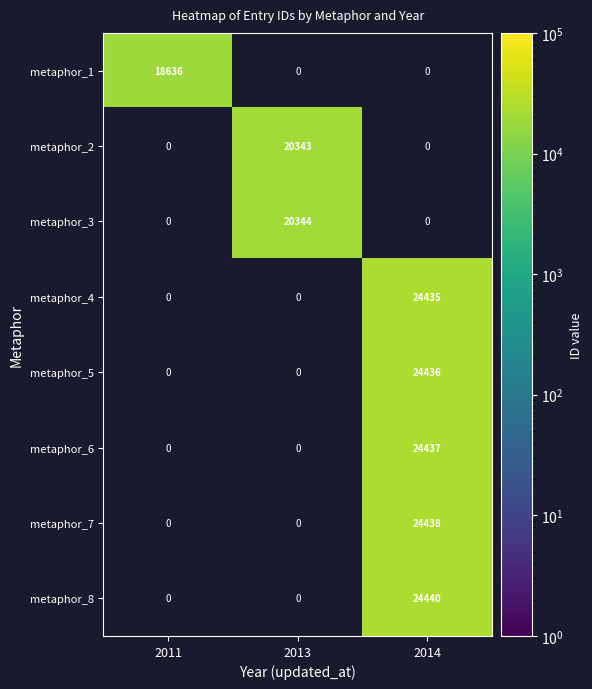

The metaphor_5 series shows 17090 at 2014. True or false?

False